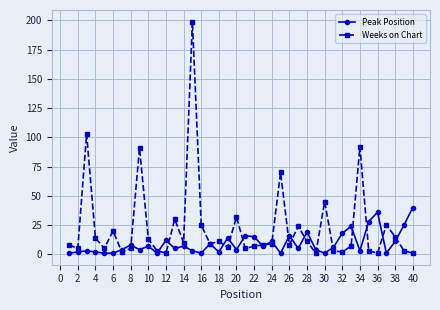

True or false: Weeks on Chart has more than 1 points higher than both neighbors.

True